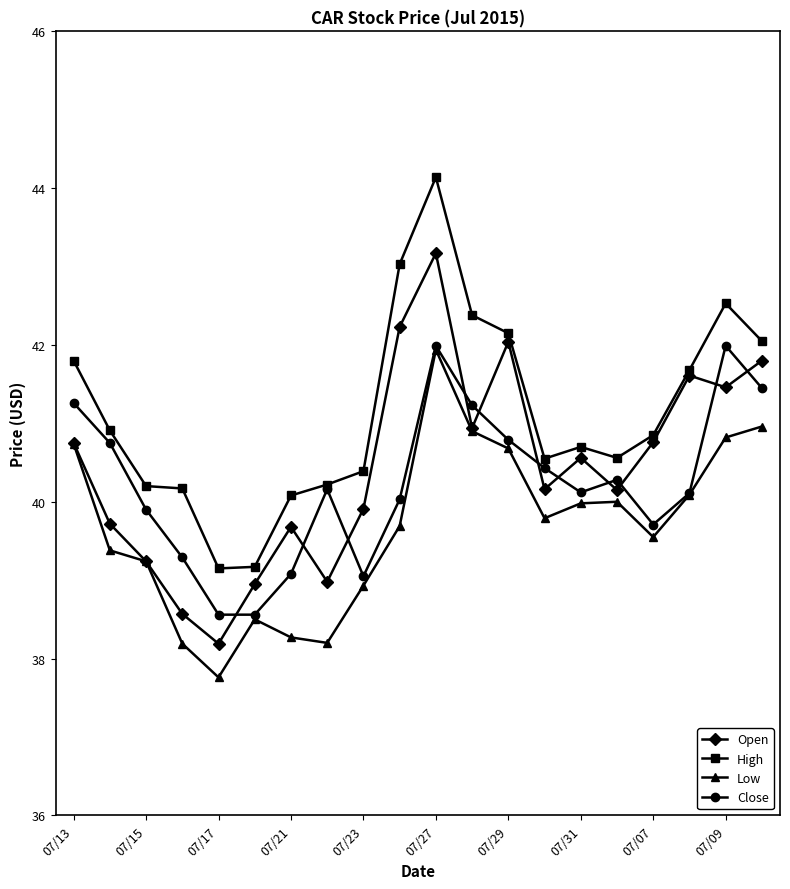

True or false: Open has more than 2 points higher than both neighbors.

True